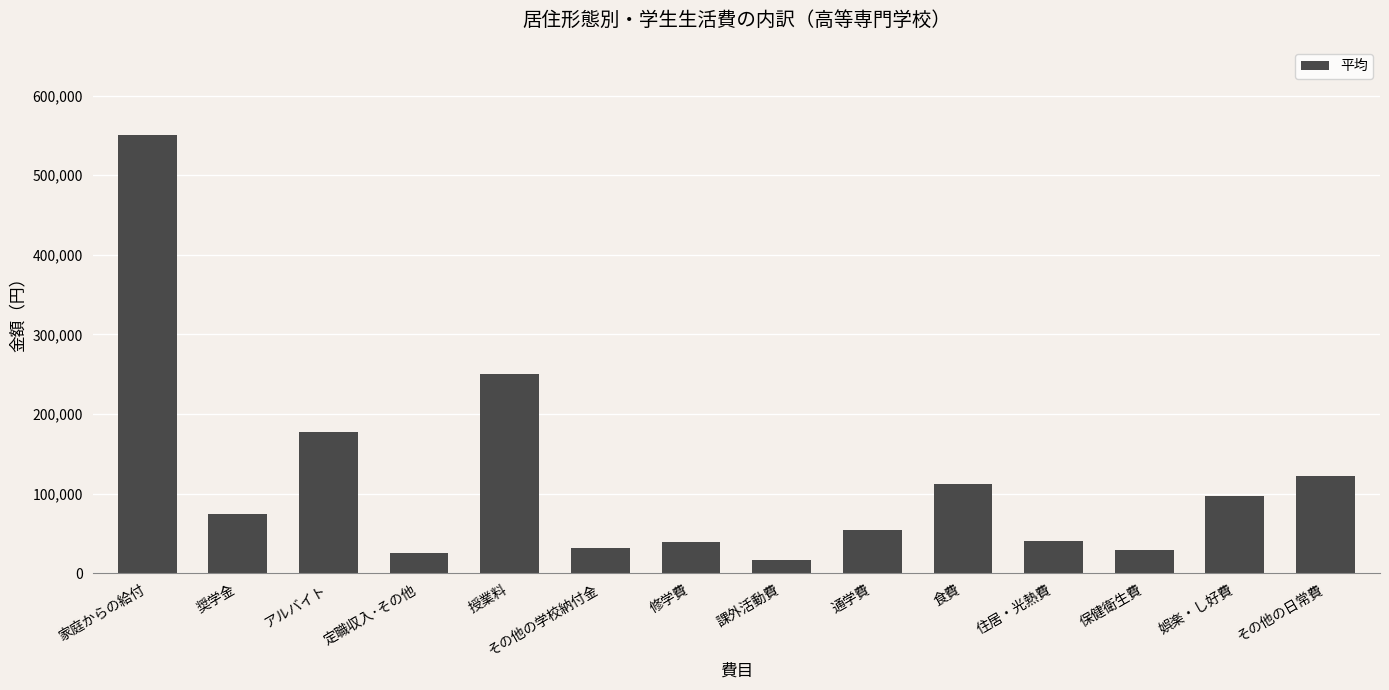

Where does the data first go above 74500?

家庭からの給付